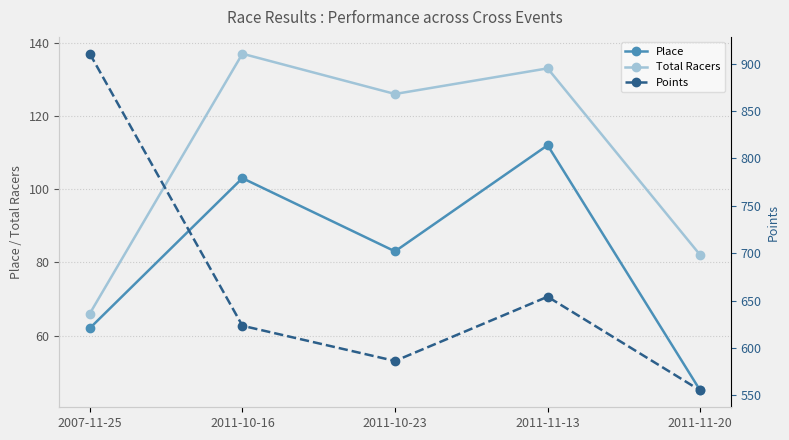

True or false: Points and Total Racers cross at least once.

False